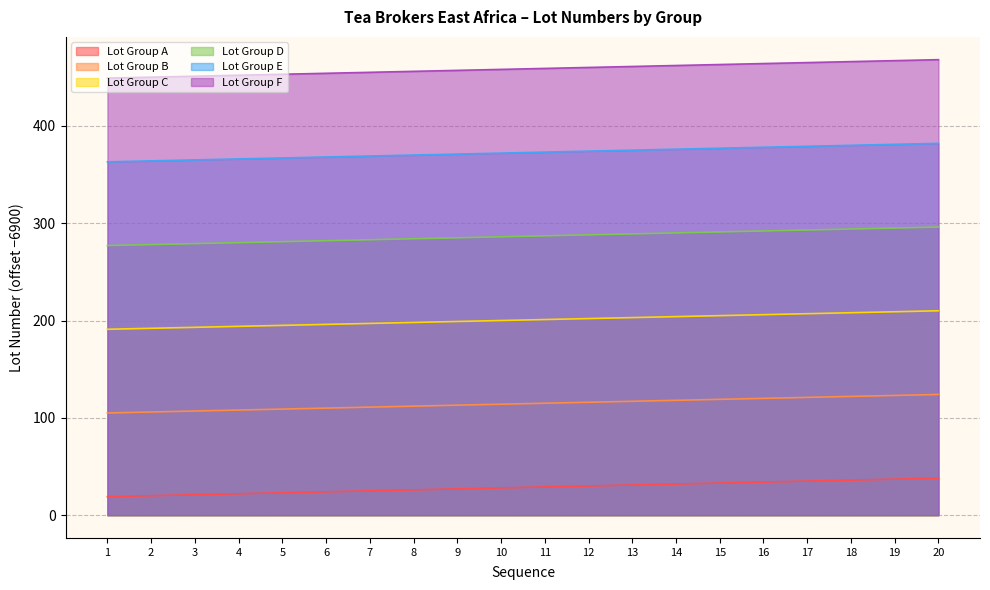

Rank the categories by Lot Group A value from highest to lowest.

20, 19, 18, 17, 16, 15, 14, 13, 12, 11, 10, 9, 8, 7, 6, 5, 4, 3, 2, 1